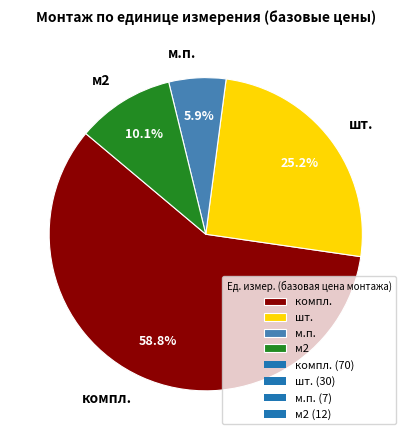

Rank the categories by value from lowest to highest.

м.п., м2, шт., компл.